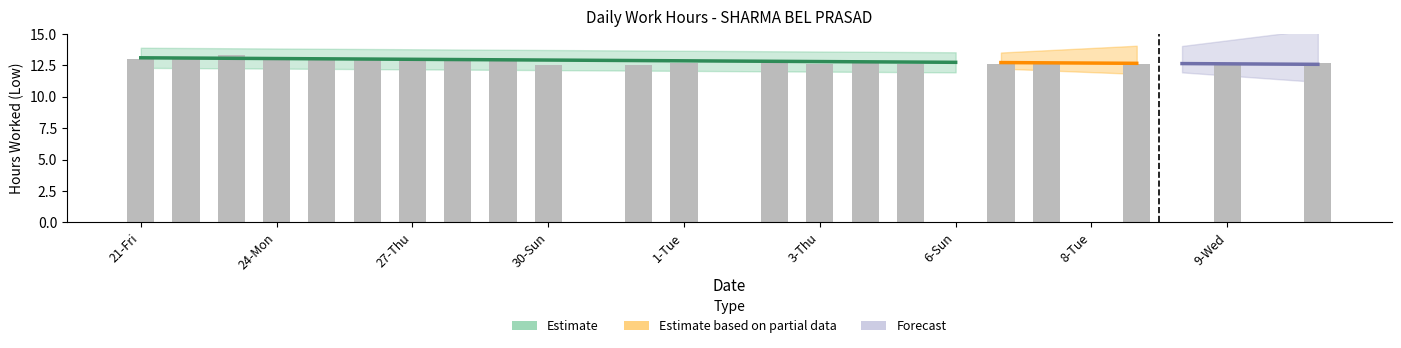

What is the sum of the values at 25-Tue and 3-Thu?

25.6